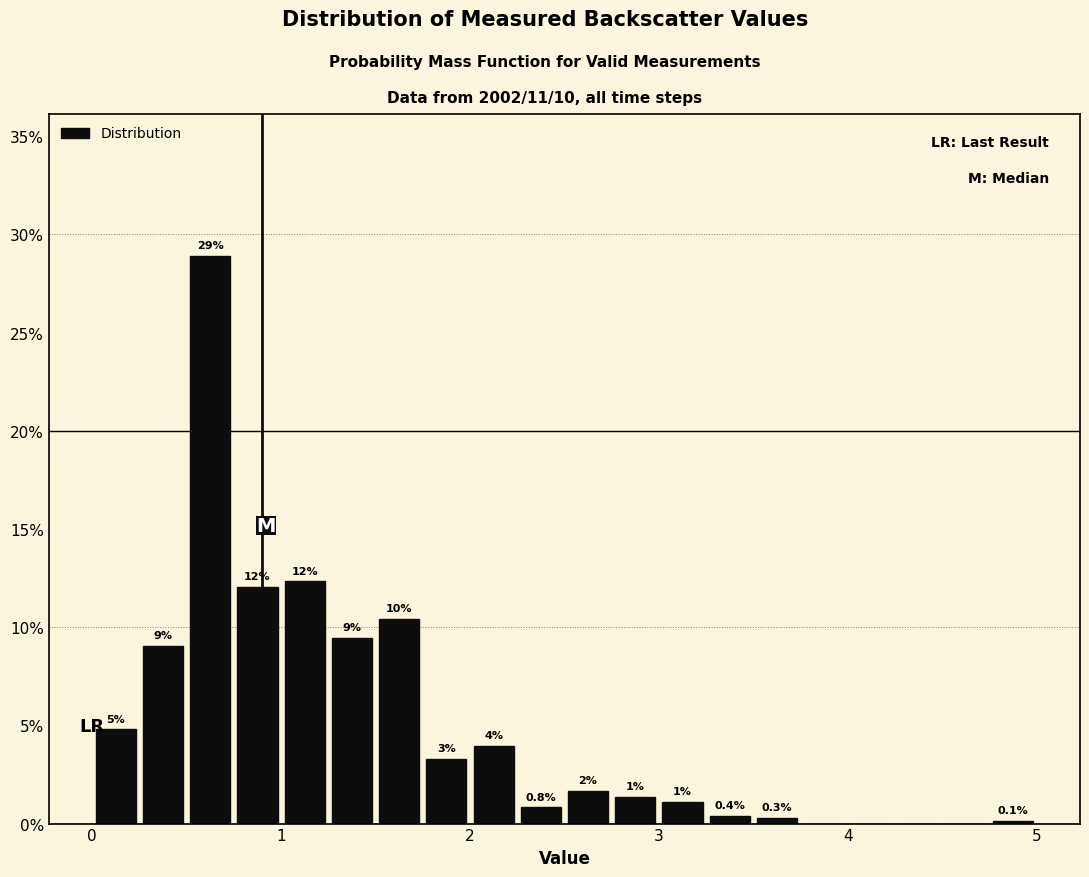

Read against the x-axis, roughly where is the centre of the tallest bar?

0.6